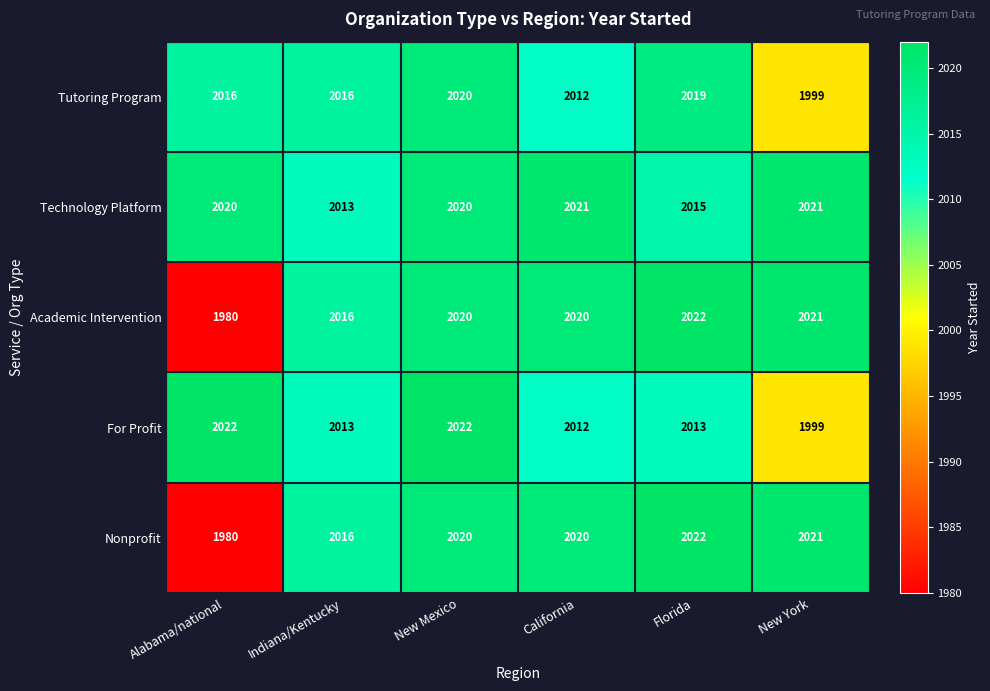

Is it true that Nonprofit equals 1230 at Indiana/Kentucky?

False